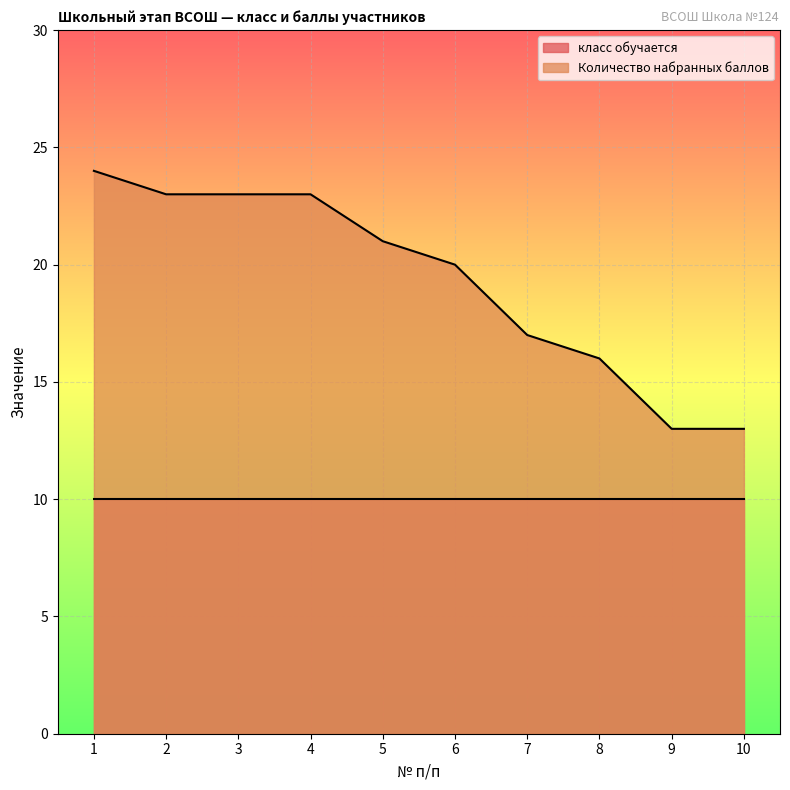

Reading left to right, extract all data points from this chart.

1=24	2=23	3=23	4=23	5=21	6=20	7=17	8=16	9=13	10=13